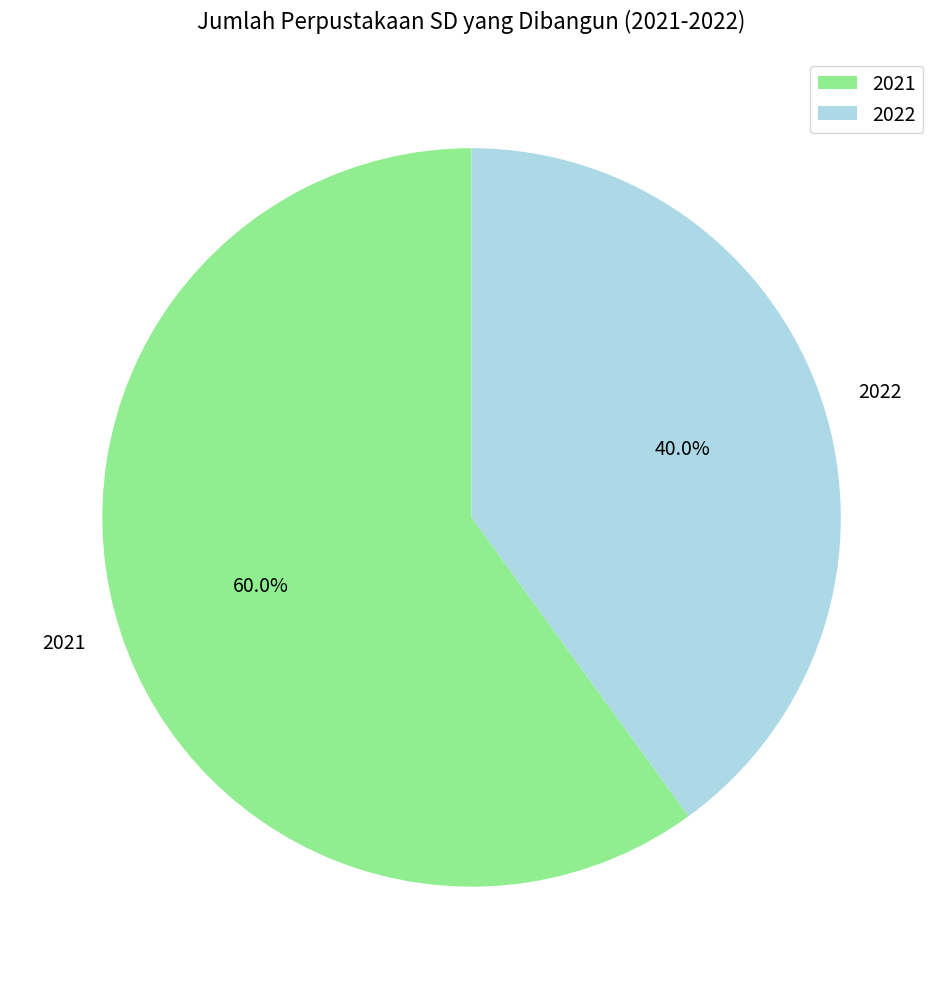

To the nearest percent, what percentage of the pie is 2021?

60%